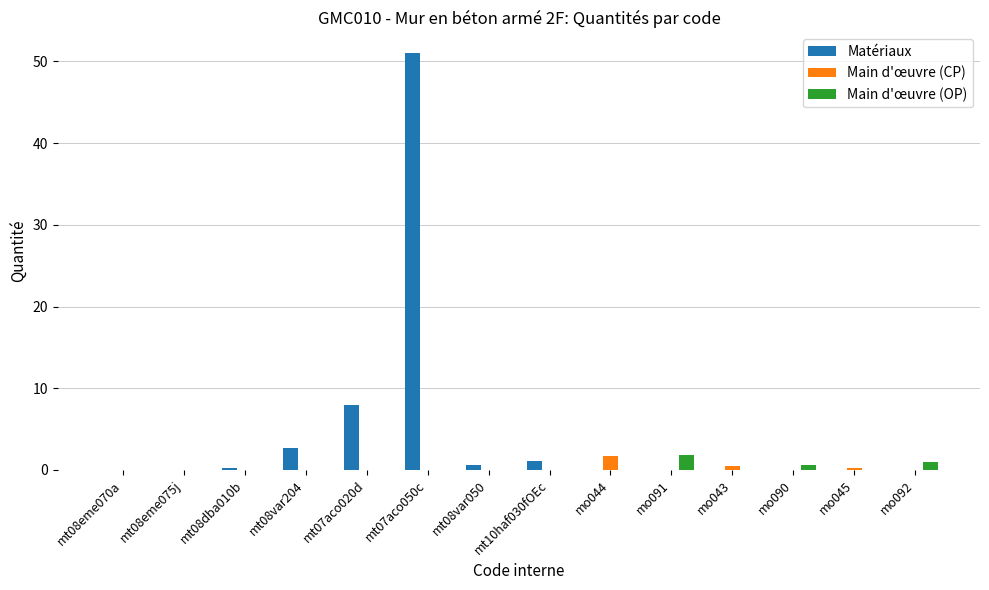

How many groups of bars are there?

14